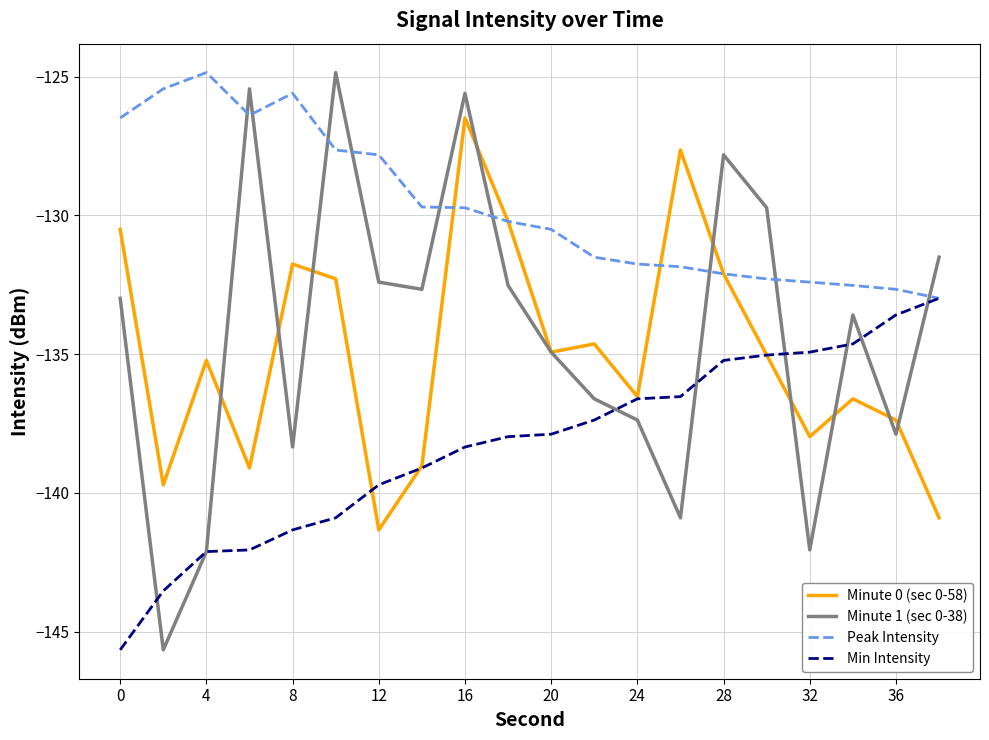

True or false: Peak Intensity and Minute 0 (sec 0-58) cross at least once.

True